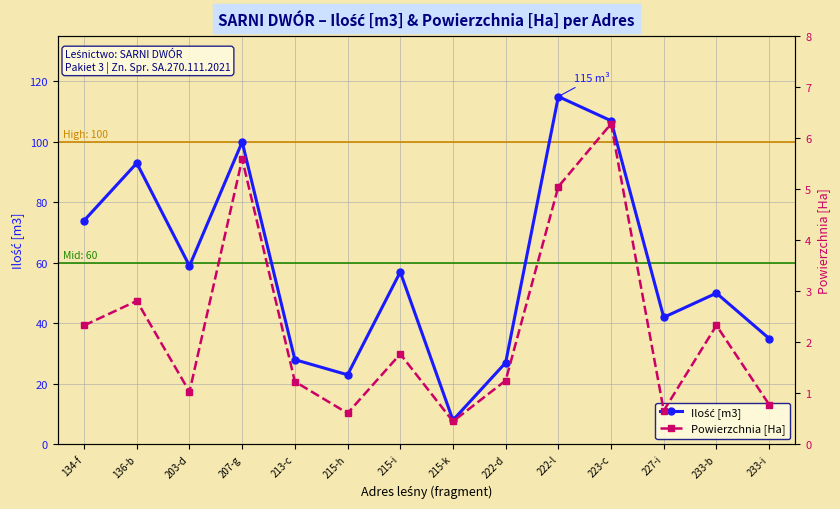

True or false: Powierzchnia [Ha] has a value of 0.2 at 215-k.

False